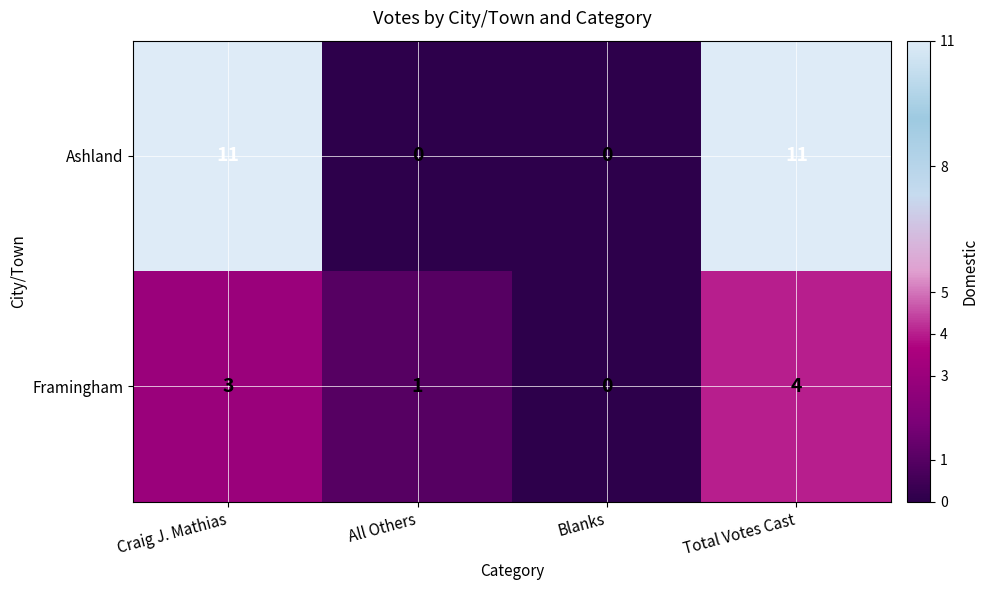

Reading left to right, what are all the values shown in this chart?

Ashland: 11	0	0	11
Framingham: 3	1	0	4